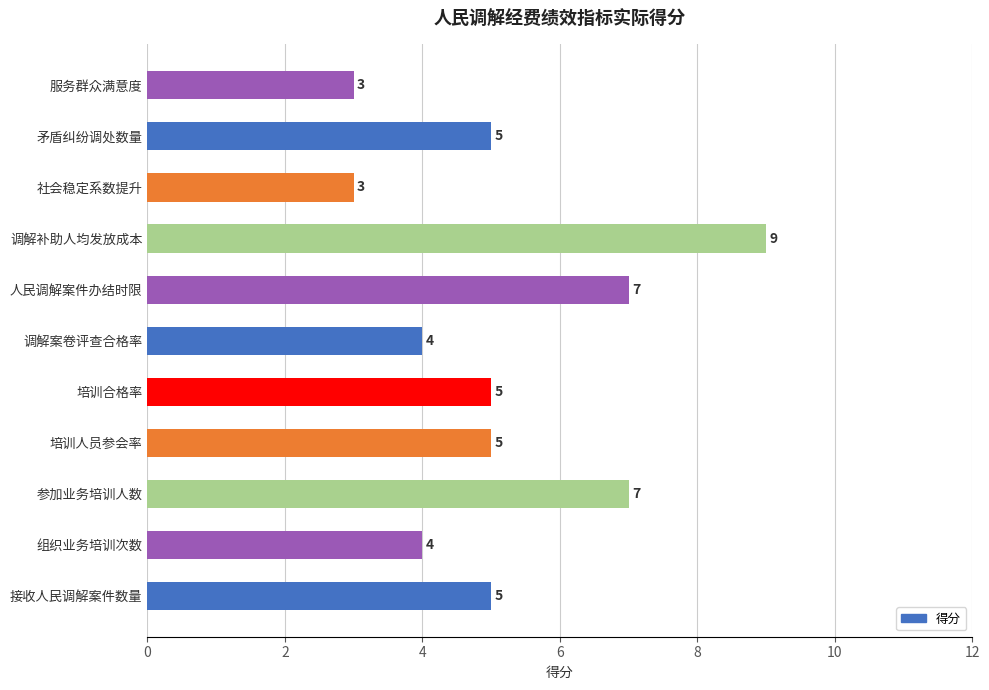

How many series are shown in this chart?

1